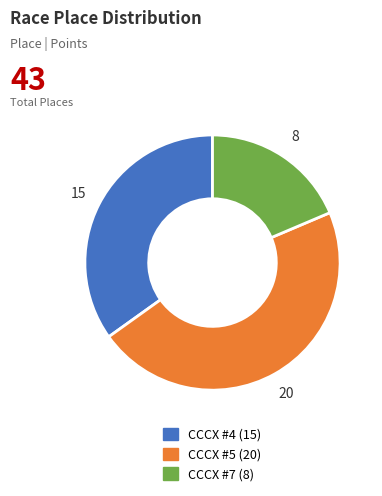

Does CCCX #5 account for over 50% of the chart?

No